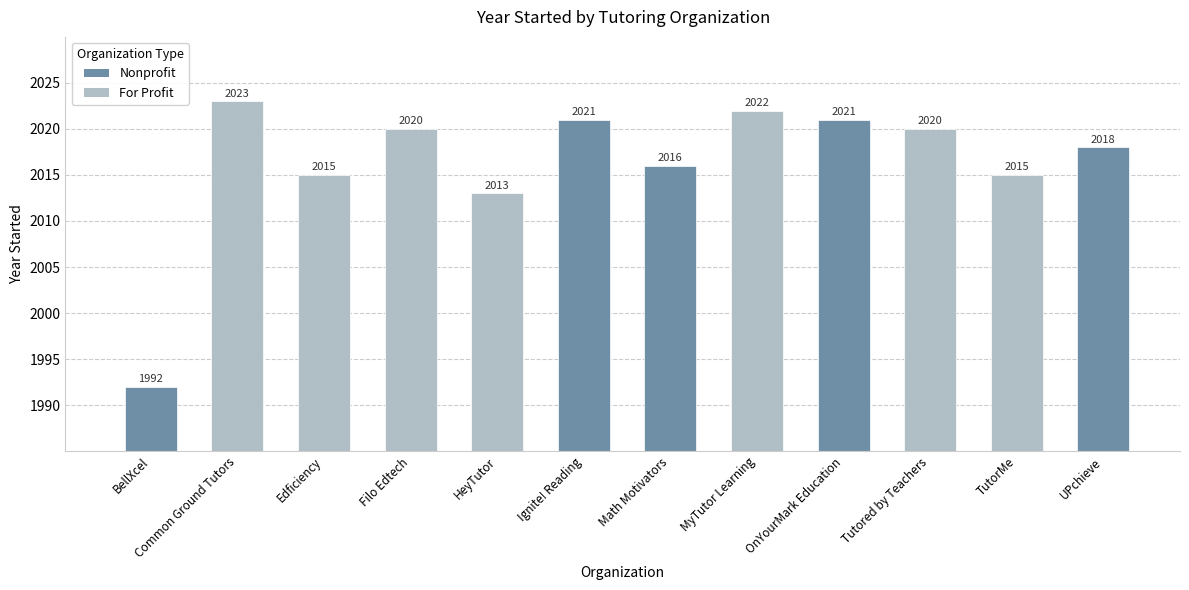

At which label does the data first exceed 2020?

Common Ground Tutors